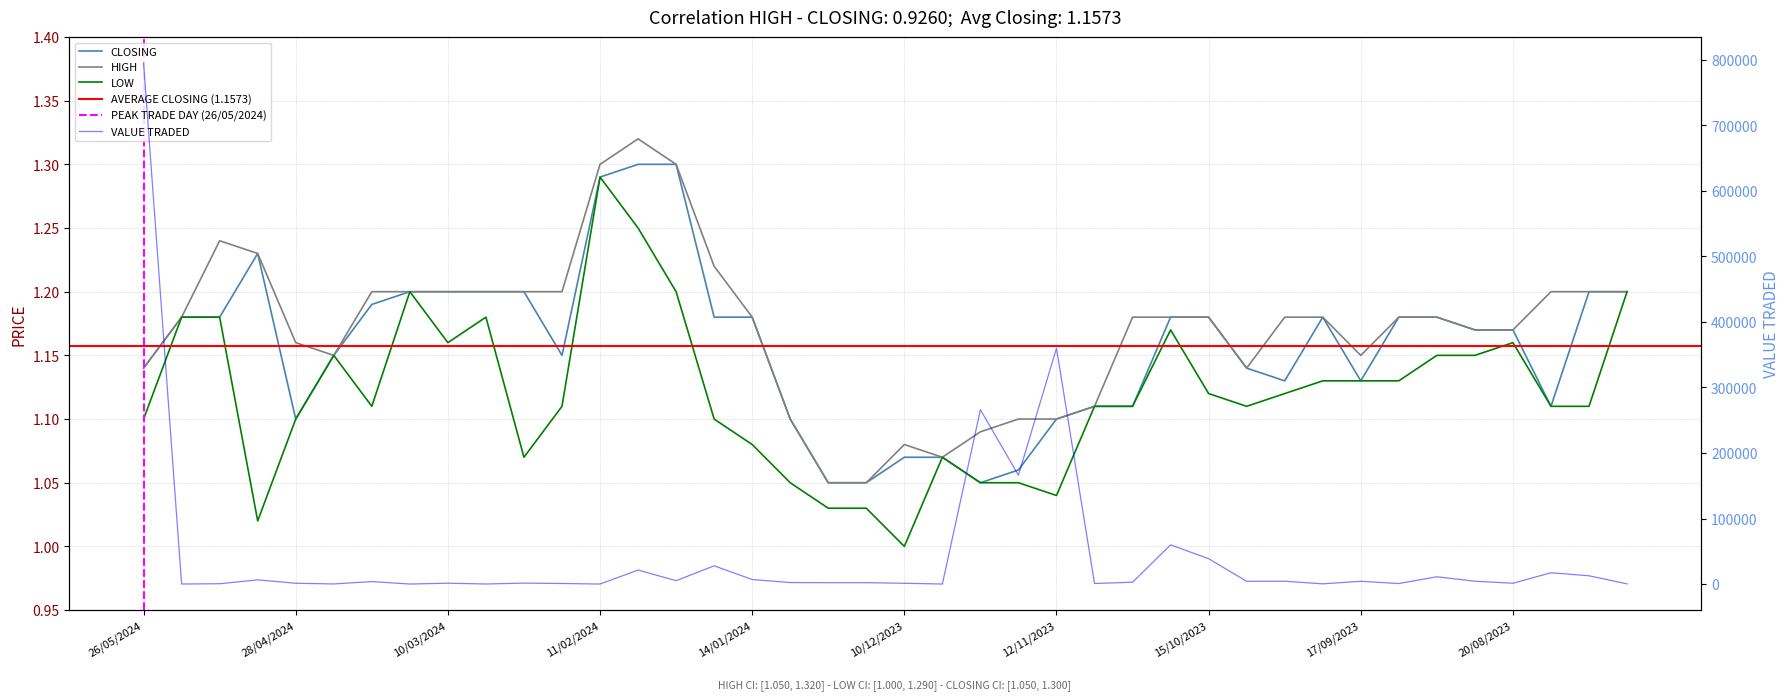

Which label corresponds to the largest value in the chart?

04/02/2024